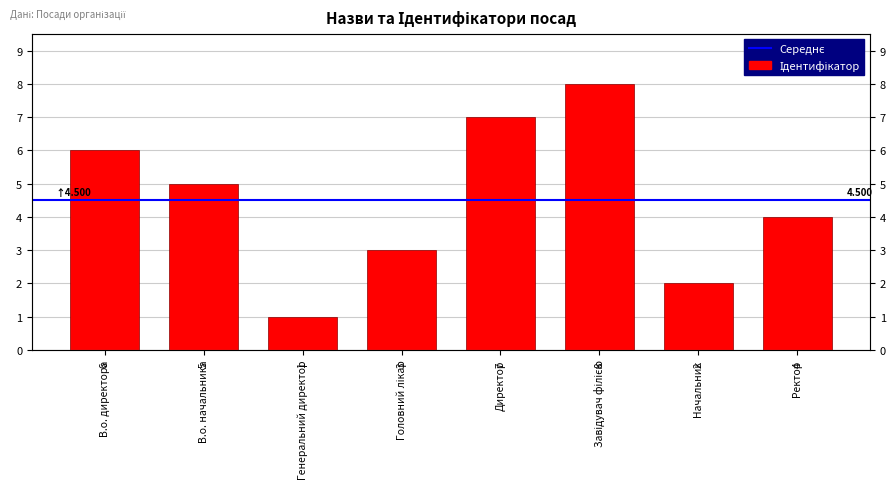

Where does the data first go above 5?

В.о. директора